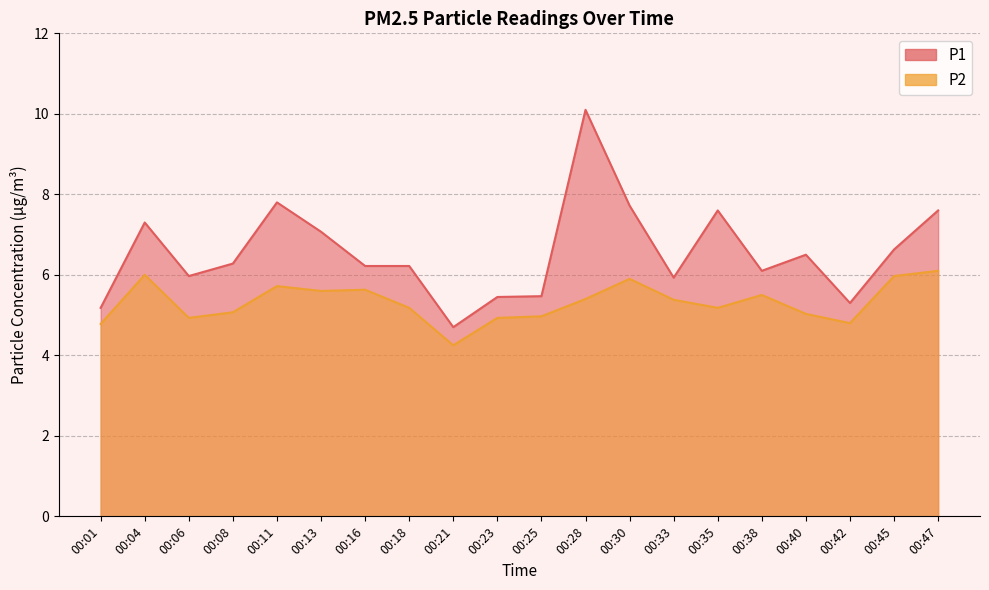

Which series changed the most between 00:30 and 00:40?

P1